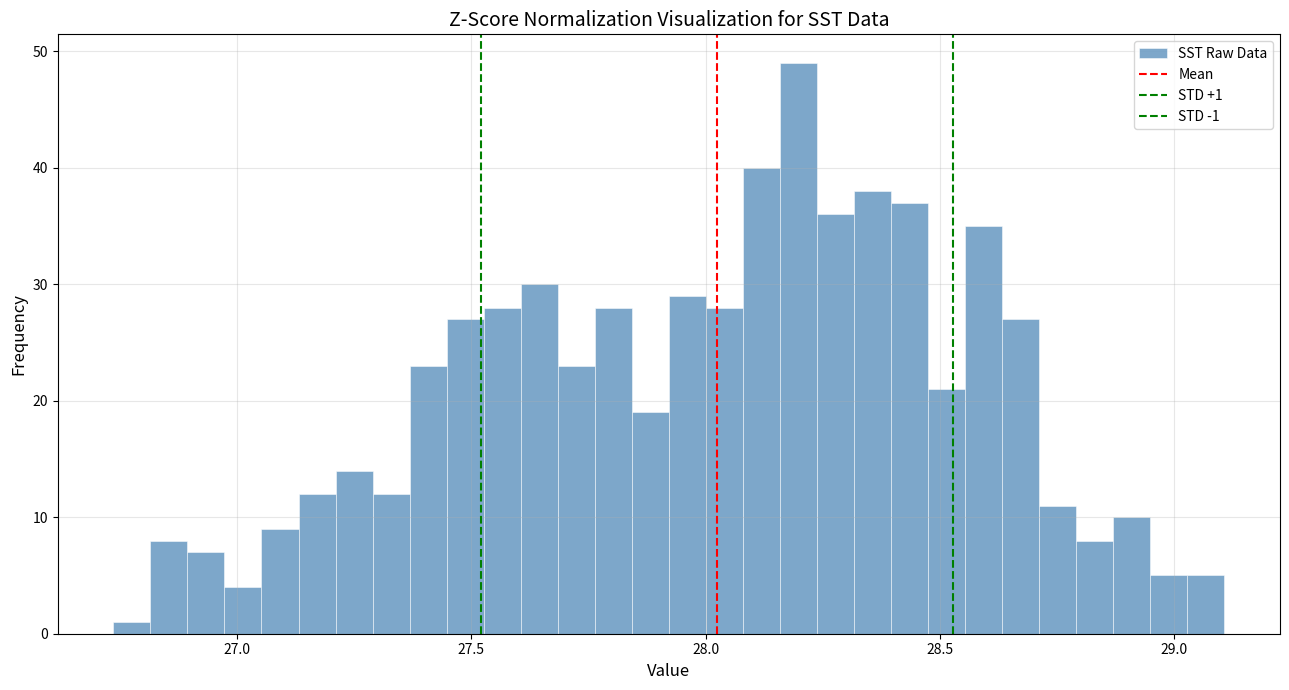

Read against the x-axis, roughly where is the centre of the tallest bar?

28.20